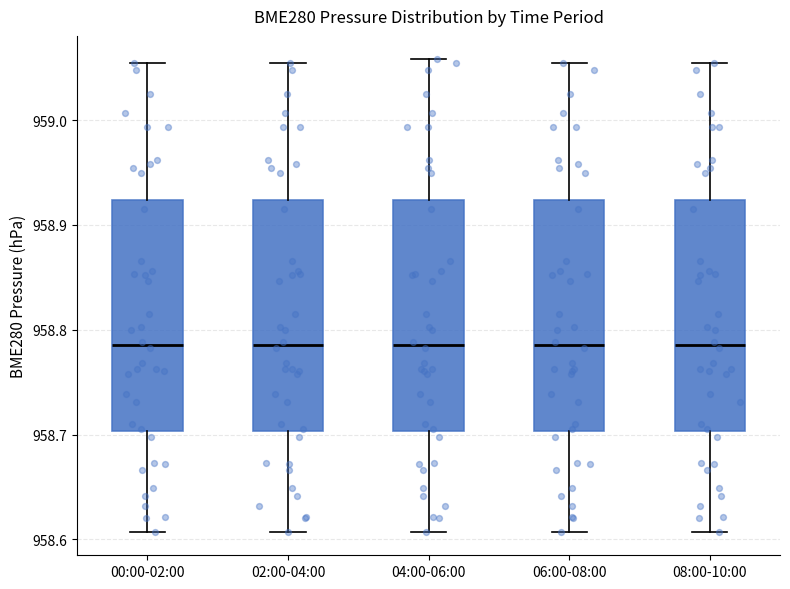

Reading left to right, read every box against the y-axis: the position of its median line, the range the box covers, and the ends of its whiskers. The values are not printed on the chart, so give them approximately, as read against the axis.

00:00-02:00: median 958.79, box 958.70 to 958.92, whiskers 958.61 to 959.05
02:00-04:00: median 958.79, box 958.70 to 958.92, whiskers 958.61 to 959.05
04:00-06:00: median 958.79, box 958.70 to 958.92, whiskers 958.61 to 959.06
06:00-08:00: median 958.79, box 958.70 to 958.92, whiskers 958.61 to 959.05
08:00-10:00: median 958.79, box 958.70 to 958.92, whiskers 958.61 to 959.05